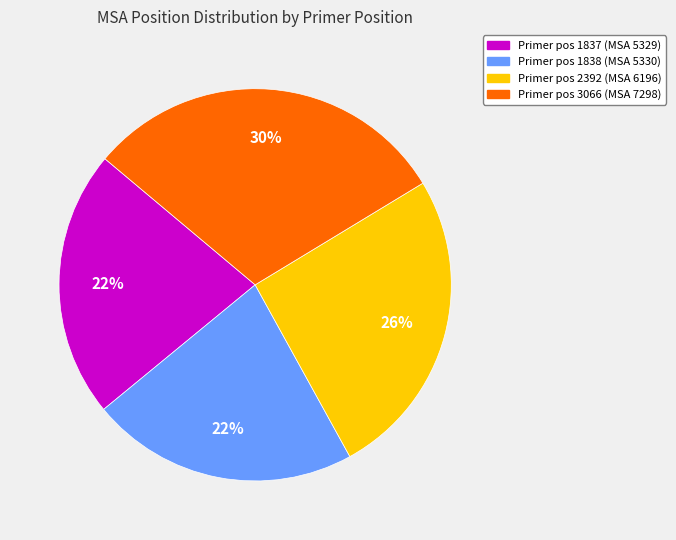

Between Primer pos 3066 (MSA 7298) and Primer pos 2392 (MSA 6196), which is larger?

Primer pos 3066 (MSA 7298)